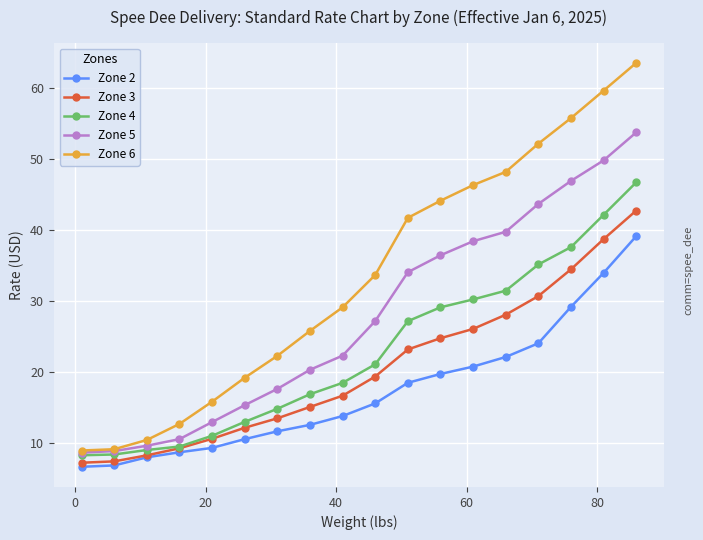

What are all the series names shown in the legend?

Zone 2, Zone 3, Zone 4, Zone 5, Zone 6